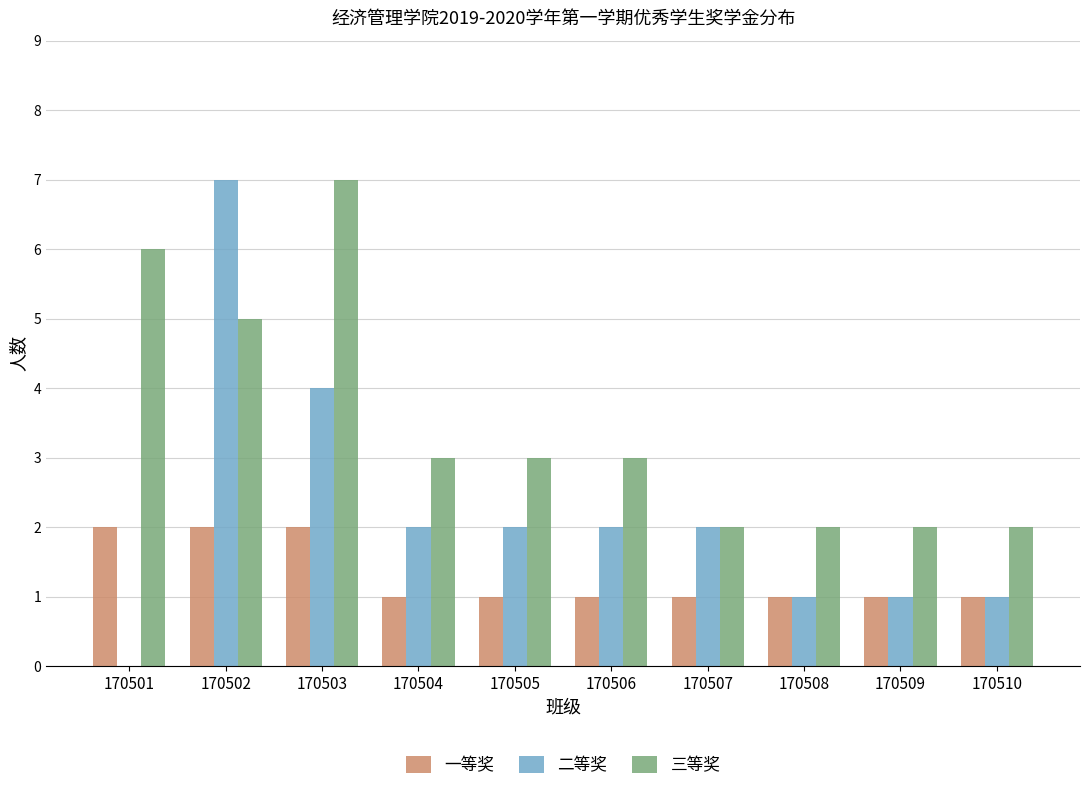

Between 170507 and 170508, which series saw the biggest shift?

二等奖